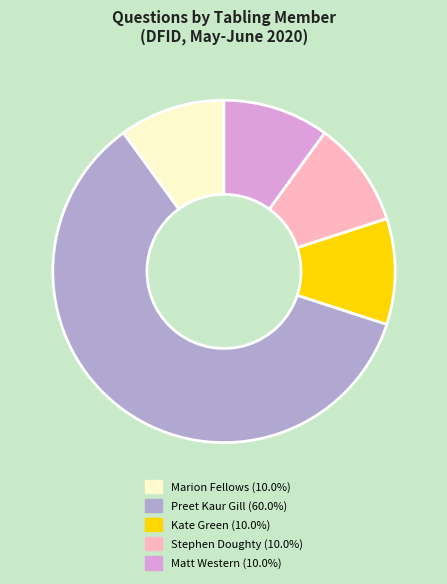

Is there any slice that represents more than half of the pie?

Yes